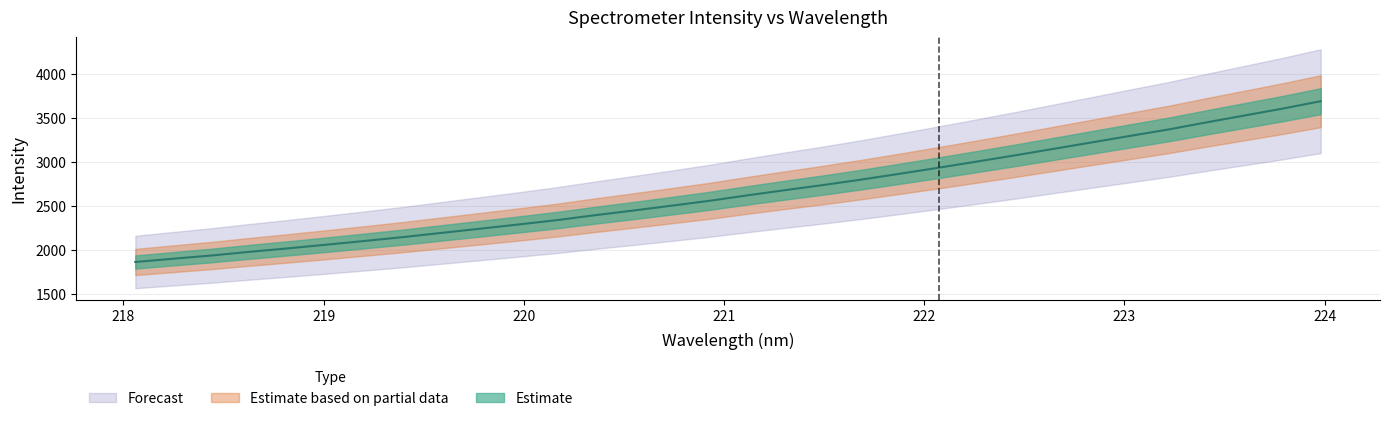

Reading left to right, list all the values displayed in this chart.

218.0596=1861.1	218.2508=1898.5	218.442=1935.3	218.6332=1977.0	218.8244=2016.4	219.0156=2057.9	219.2067=2100.5	219.3979=2143.8	219.589=2191.5	219.7801=2238.6	219.9712=2286.5	220.1623=2335.7	220.3533=2391.7	220.5444=2444.6	220.7354=2499.6	220.9264=2555.5	221.1174=2618.0	221.3083=2677.7	221.4993=2736.2	221.6902=2798.3	221.8812=2864.2	222.0721=2931.8	222.263=3001.3	222.4538=3071.9	222.6447=3145.0	222.8355=3218.5	223.0264=3292.1	223.2172=3364.7	223.408=3445.5	223.5987=3523.9	223.7895=3602.4	223.9802=3686.9